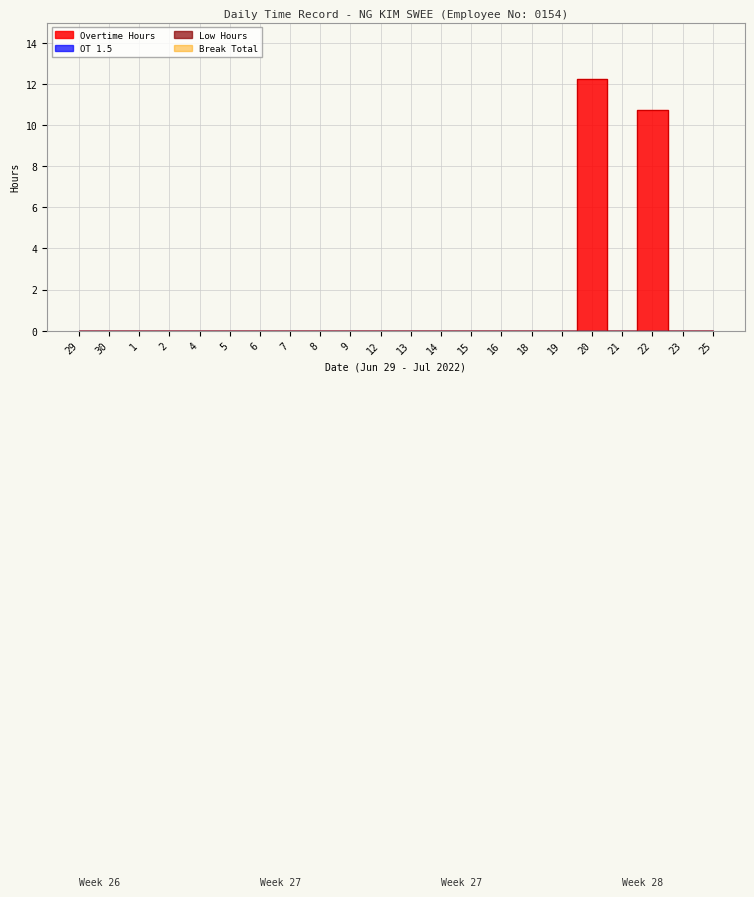

Reading left to right, list all the values displayed in this chart.

Overtime: 29=0.0	30=0.0	1=0.0	2=0.0	4=0.0	5=0.0	6=0.0	7=0.0	8=0.0	9=0.0	12=0.0	13=0.0	14=0.0	15=0.0	16=0.0	18=0.0	19=0.0	20=12.2	21=0.0	22=10.8	23=0.0	25=0.0
Low: 29=0.0	30=0.0	1=0.0	2=0.0	4=0.0	5=0.0	6=0.0	7=0.0	8=0.0	9=0.0	12=0.0	13=0.0	14=0.0	15=0.0	16=0.0	18=0.0	19=0.0	20=0.0	21=0.0	22=0.0	23=0.0	25=0.0
OT_1_5: 29=0.0	30=0.0	1=0.0	2=0.0	4=0.0	5=0.0	6=0.0	7=0.0	8=0.0	9=0.0	12=0.0	13=0.0	14=0.0	15=0.0	16=0.0	18=0.0	19=0.0	20=0.0	21=0.0	22=0.0	23=0.0	25=0.0
Break_Total: 29=0.0	30=0.0	1=0.0	2=0.0	4=0.0	5=0.0	6=0.0	7=0.0	8=0.0	9=0.0	12=0.0	13=0.0	14=0.0	15=0.0	16=0.0	18=0.0	19=0.0	20=0.0	21=0.0	22=0.0	23=0.0	25=0.0